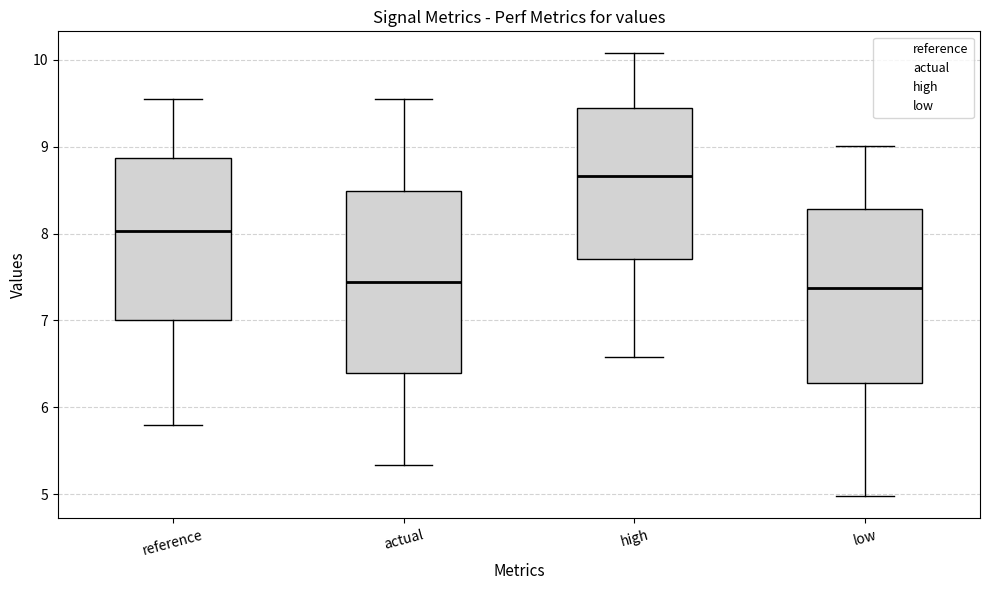

Reading left to right, read every box against the y-axis: the position of its median line, the range the box covers, and the ends of its whiskers. The values are not printed on the chart, so give them approximately, as read against the axis.

reference: median 8.0, box 7.0 to 8.9, whiskers 5.8 to 9.5
actual: median 7.4, box 6.4 to 8.5, whiskers 5.3 to 9.5
high: median 8.7, box 7.7 to 9.4, whiskers 6.6 to 10.1
low: median 7.4, box 6.3 to 8.3, whiskers 5.0 to 9.0